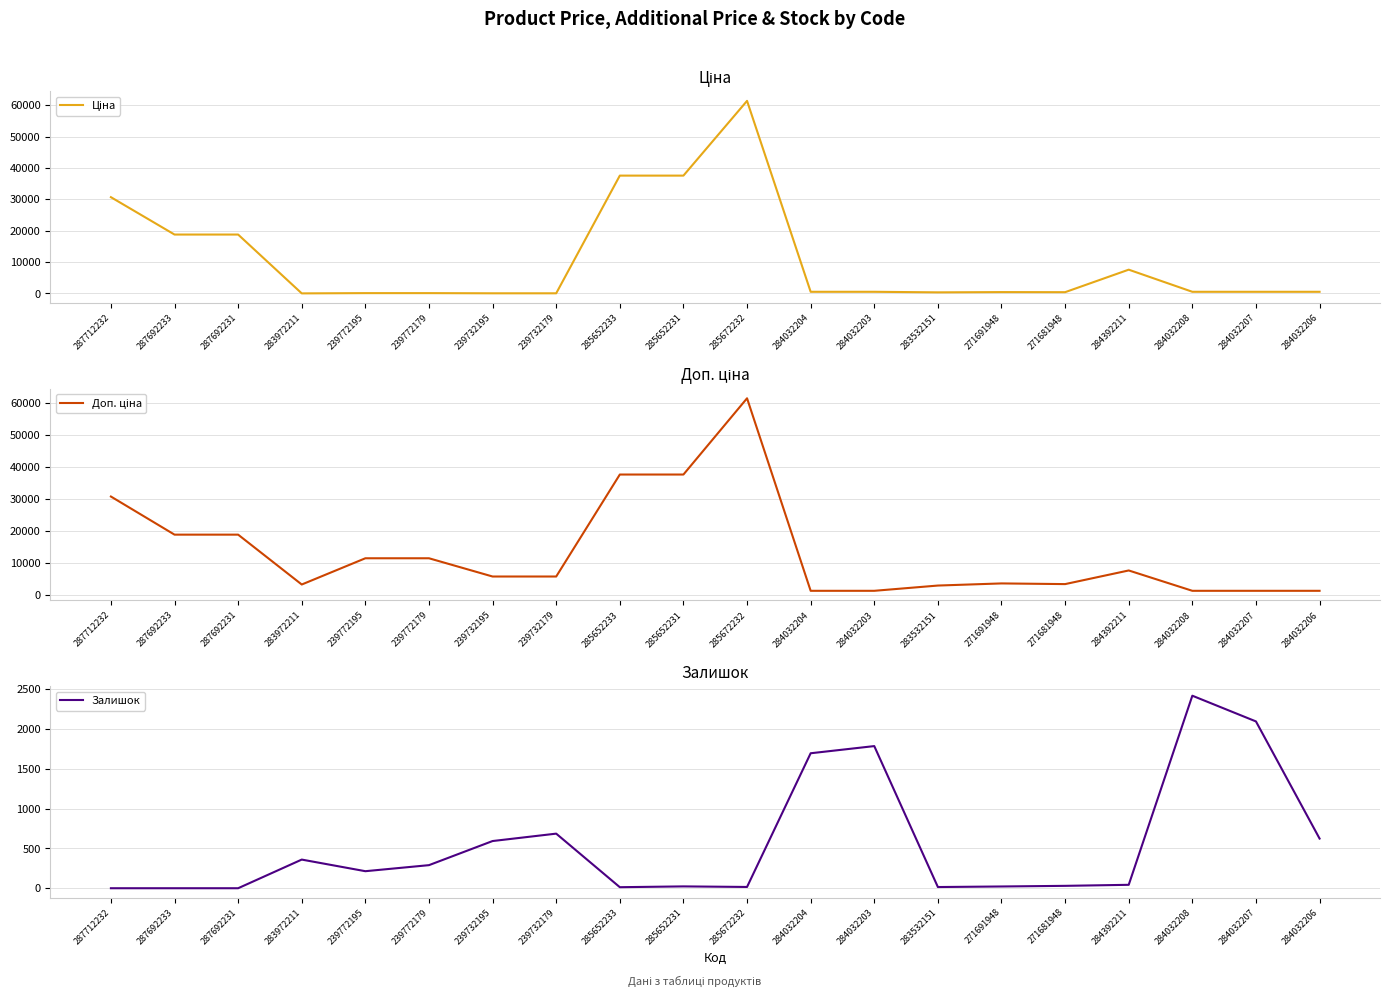

Does the chart display data point markers on the line(s)?

No